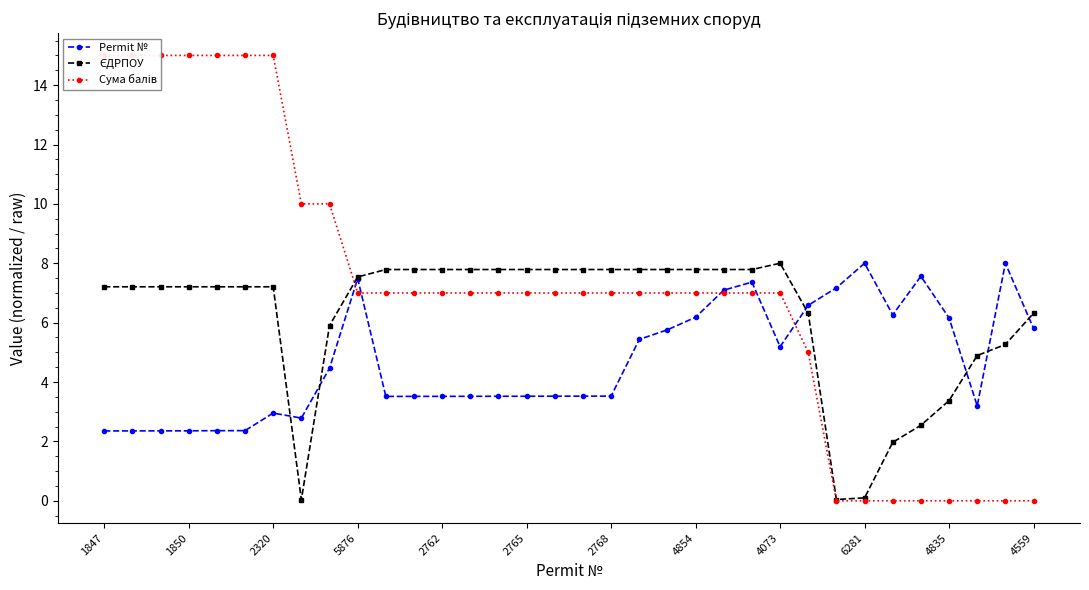

How many times do Сума балів and ЄДРПОУ cross each other?

1